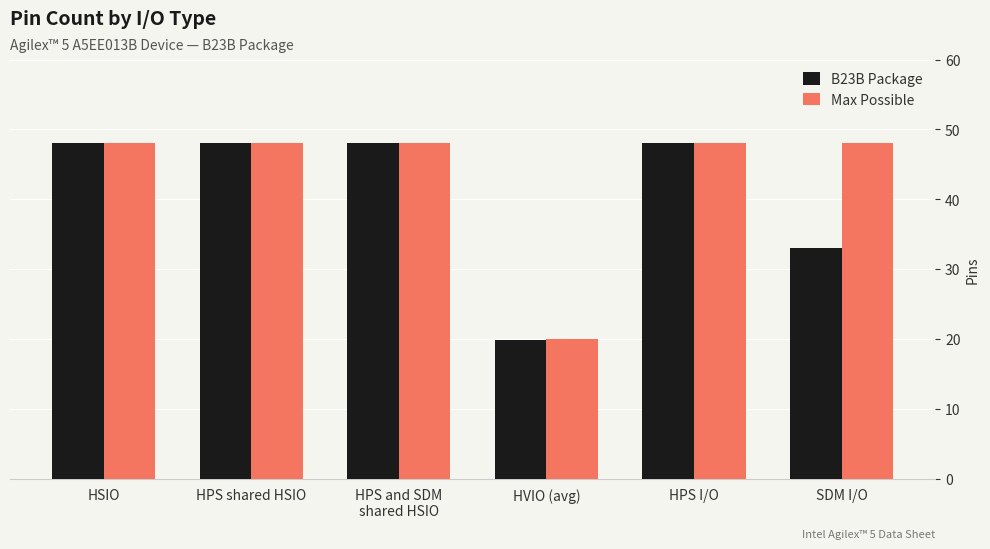

Does the chart contain any negative values?

No